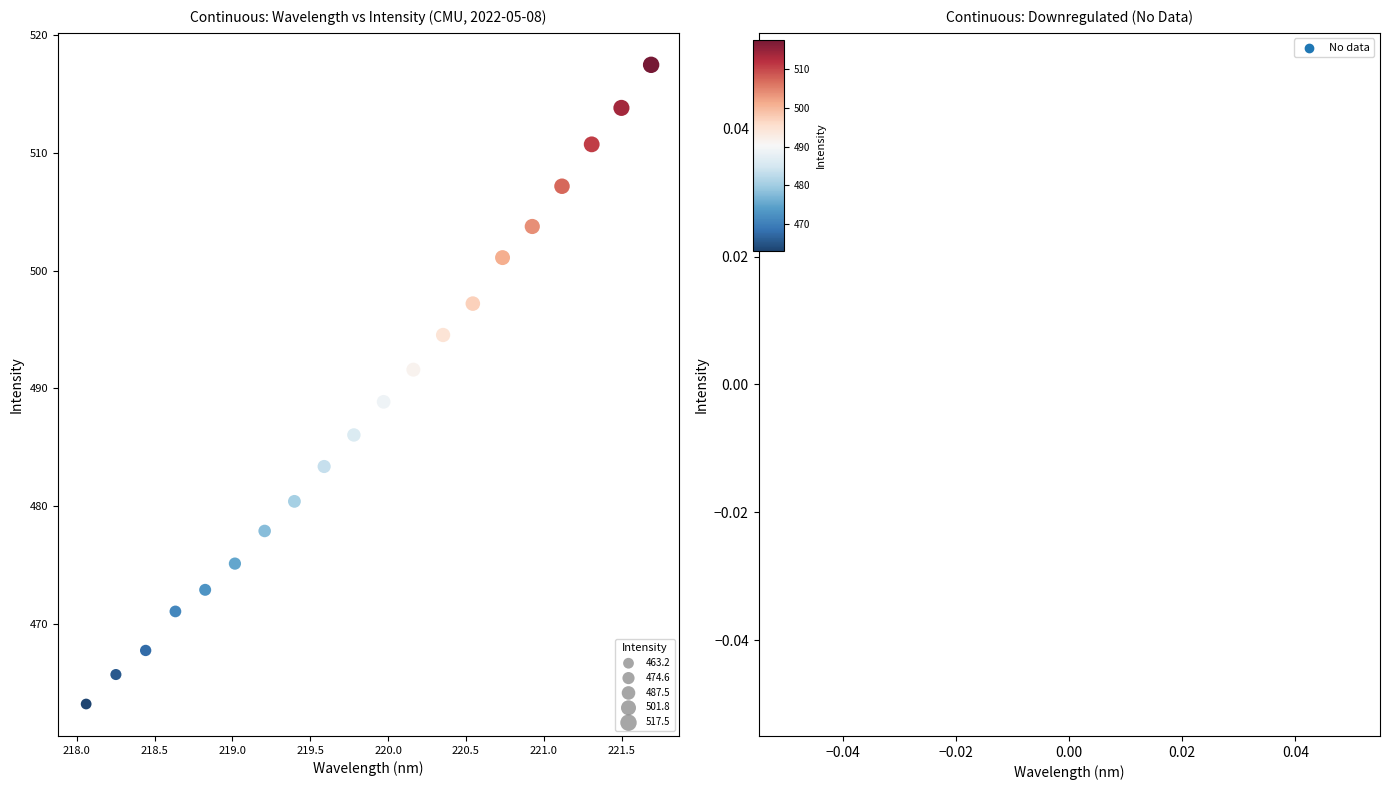

What is the range of X values (max minus min)?

3.6